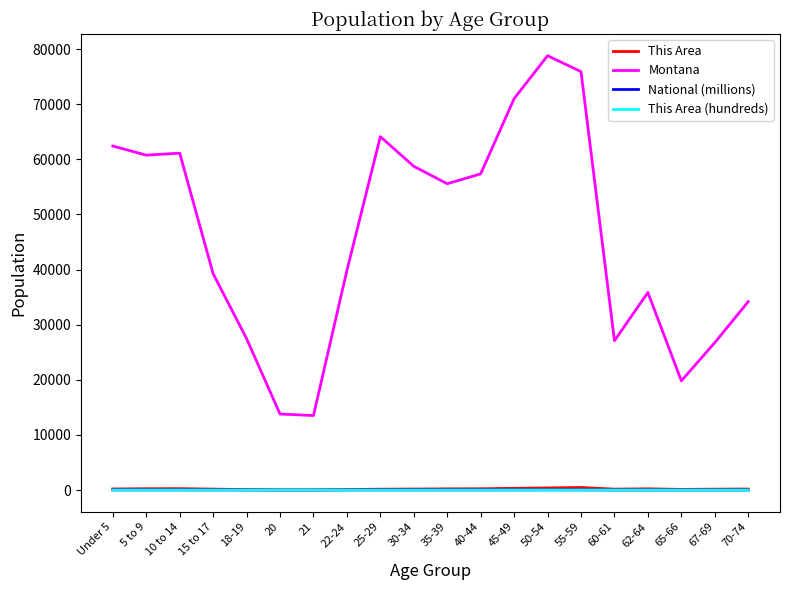

Which series has the largest total across all categories?

Montana